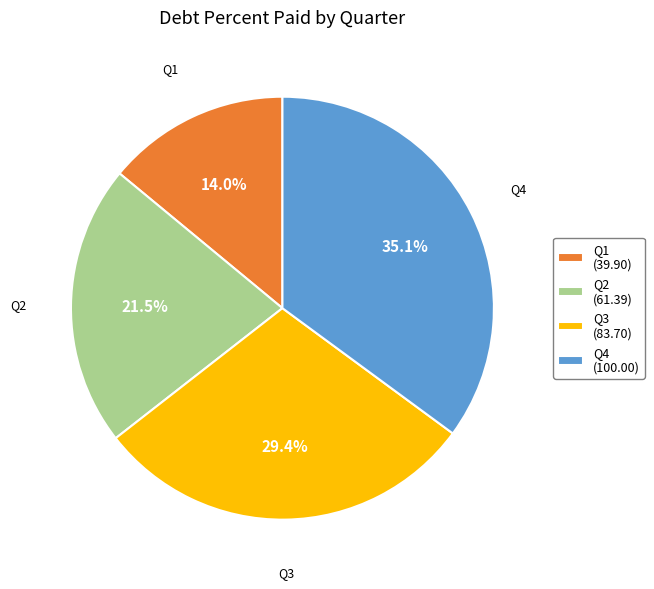

What portion of the pie excludes Q1?

86.0%